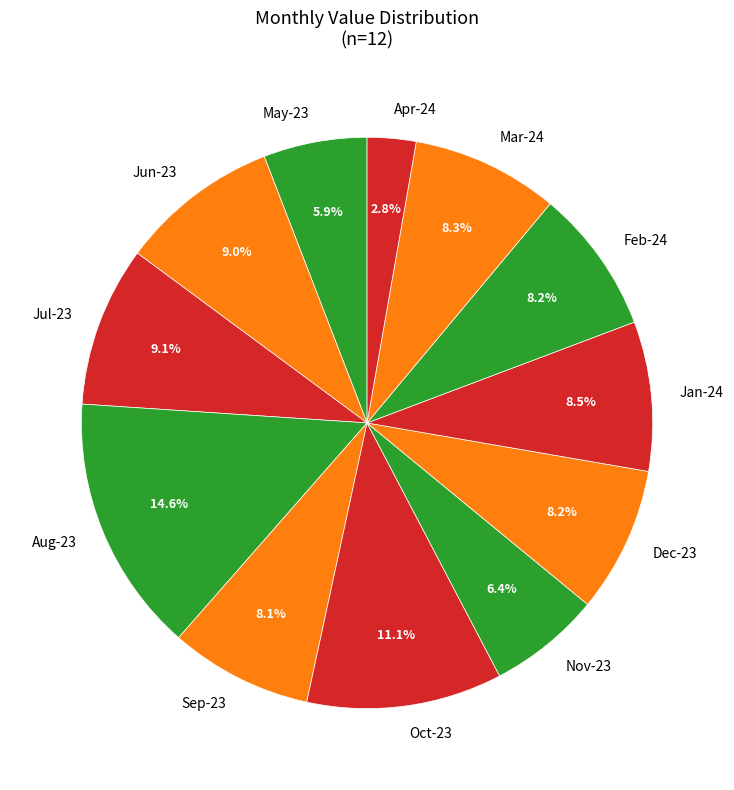

Is there a majority slice in this chart?

No